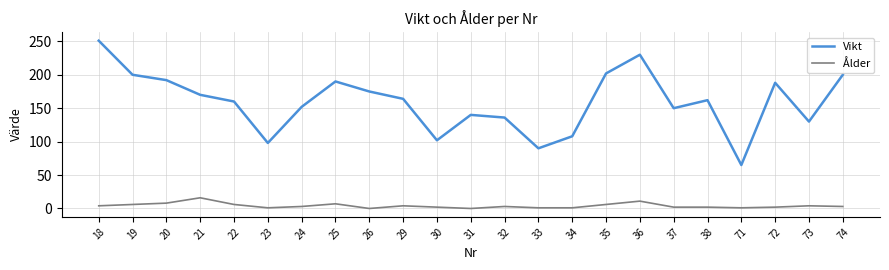

Is the value of Vikt at 31 greater than the value of Ålder at 21?

Yes